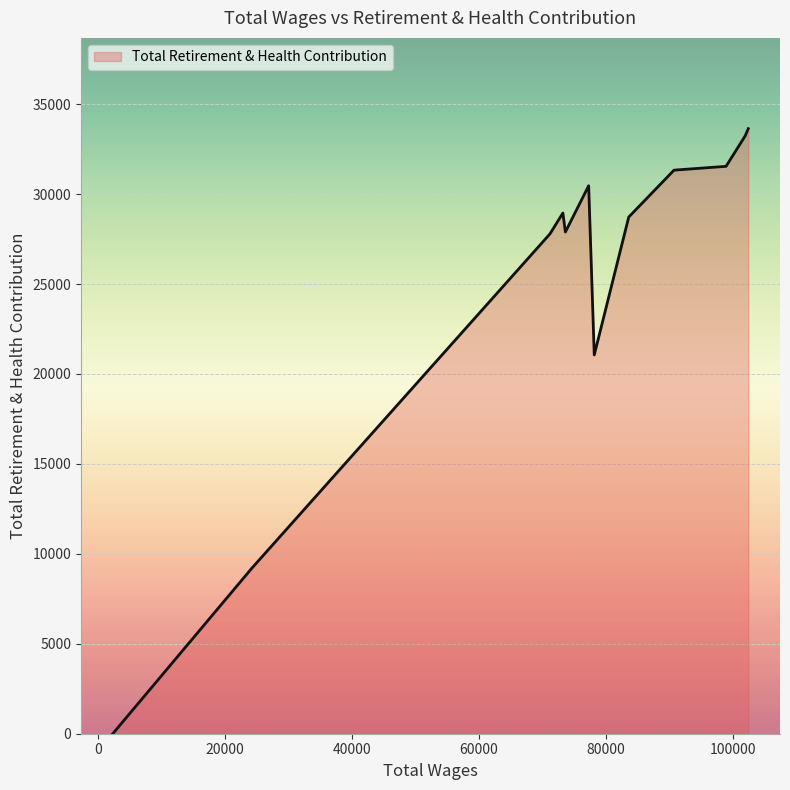

What is the difference between the maximum and minimum values?

33640